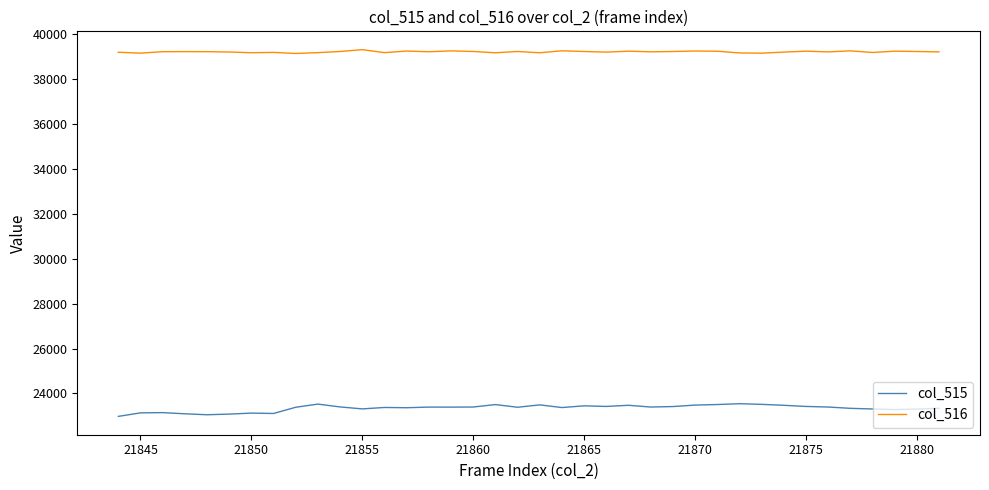

True or false: col_516 and col_515 intersect in this chart.

False